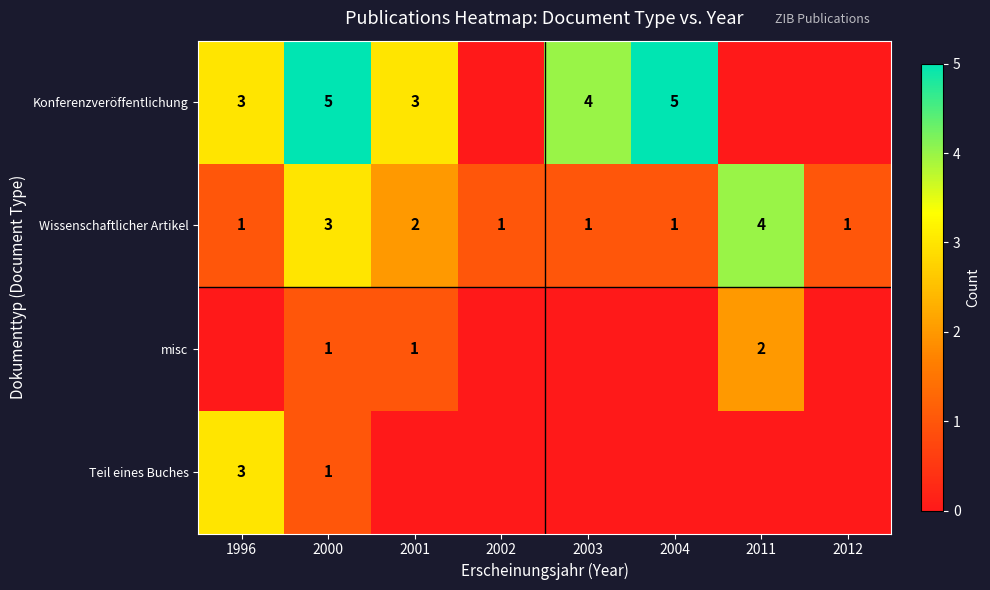

What is the maximum value for Wissenschaftlicher Artikel?

4